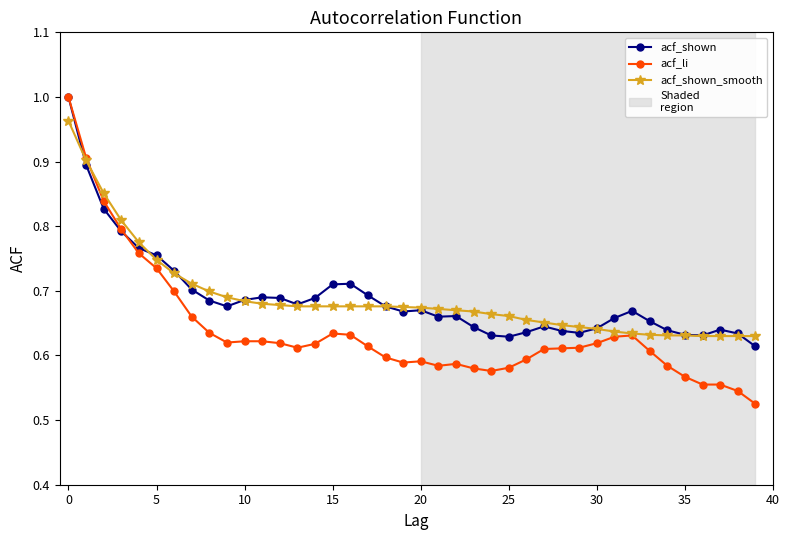

Which series has the widest spread of values?

acf_li